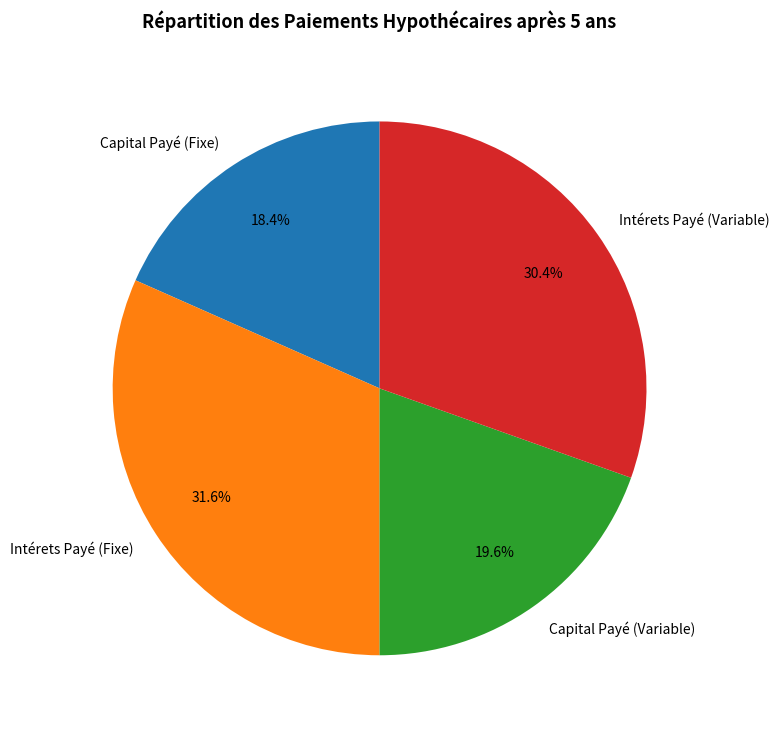

Does any single category account for the majority?

No